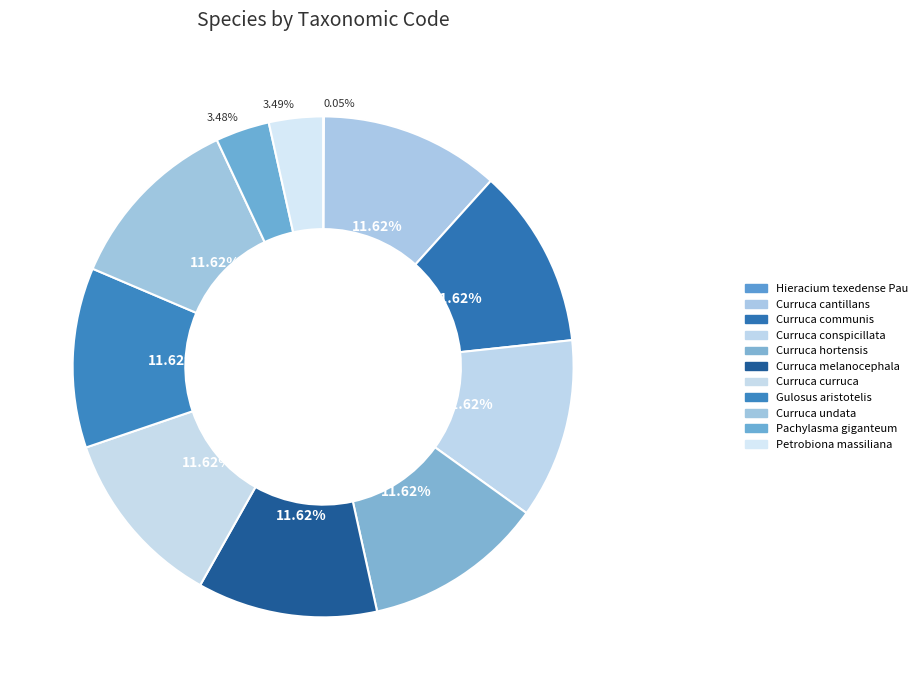

Which category has the smallest portion of the pie?

Hieracium texedense Pau